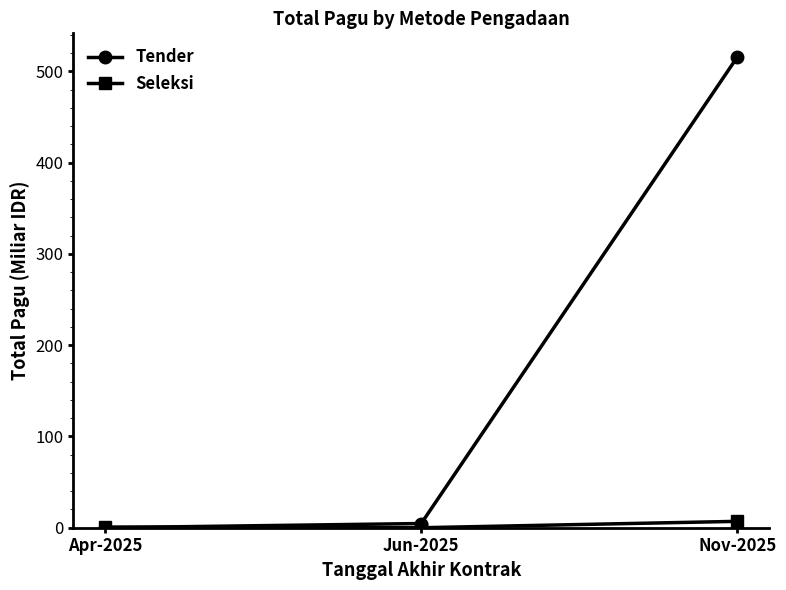

What is the sum of all Tender values?

520.4